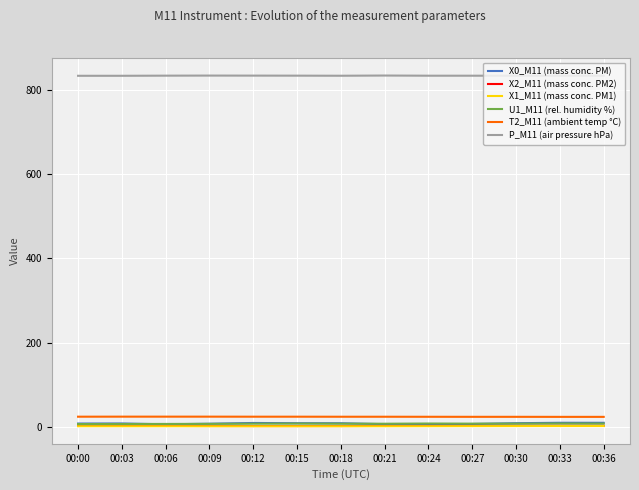

What is the average value of the P_M11 (air pressure hPa) series?

834.4